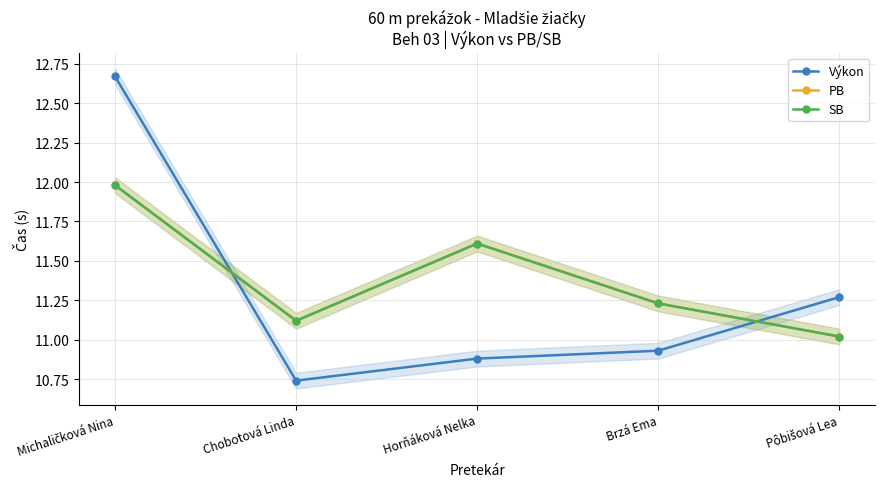

Which series has the largest total across all categories?

PB